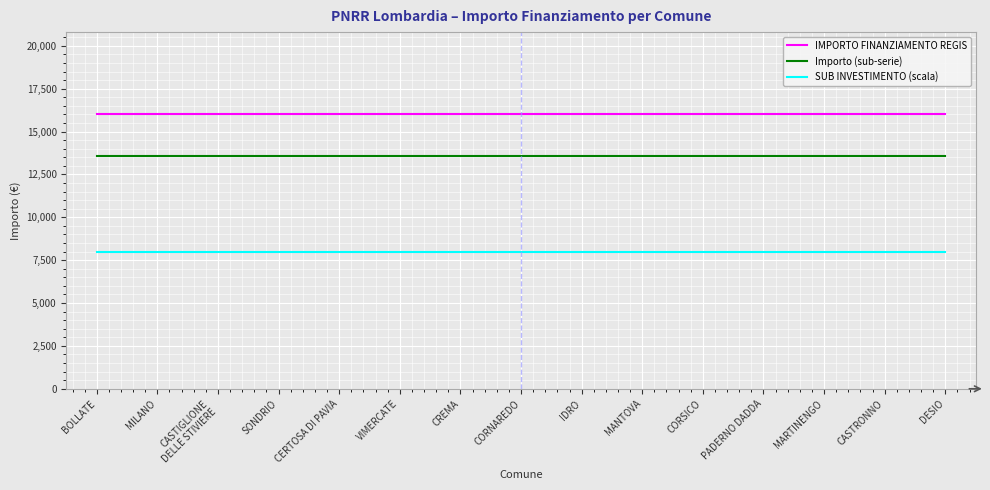

Reading left to right, transcribe all the data shown in this chart.

IMPORTO FINANZIAMENTO REGIS: 16000	16000	16000	16000	16000	16000	16000	16000	16000	16000	16000	16000	16000	16000	16000
Importo (sub-serie): 13600	13600	13600	13600	13600	13600	13600	13600	13600	13600	13600	13600	13600	13600	13600
SUB INVESTIMENTO (scala): 8000	8000	8000	8000	8000	8000	8000	8000	8000	8000	8000	8000	8000	8000	8000